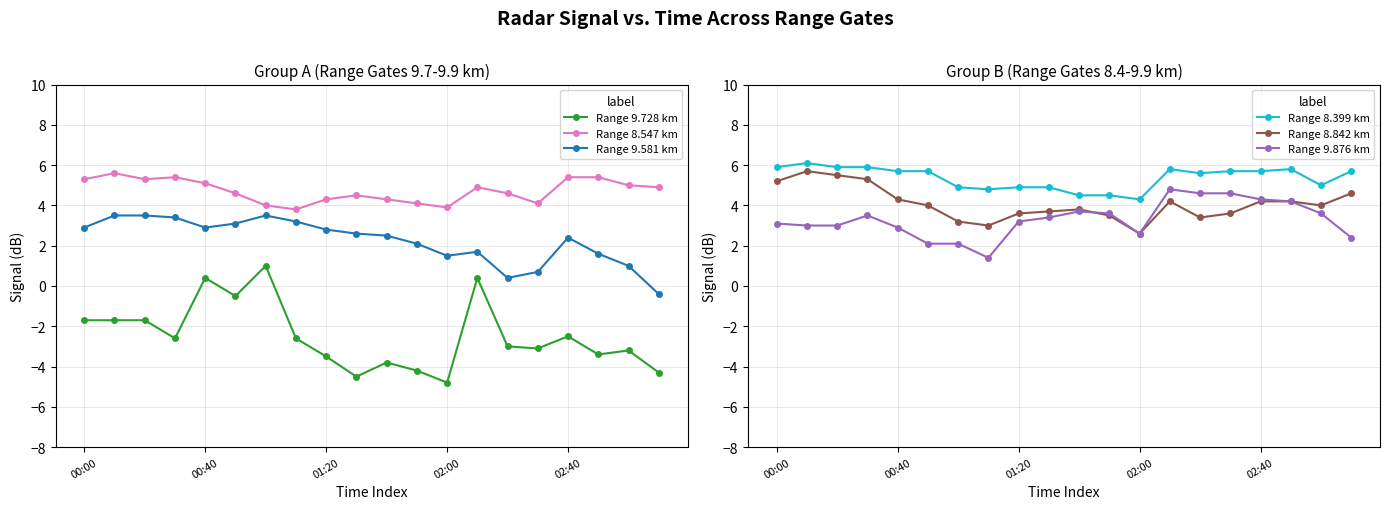

The value of Range 9.728 km at 02:40 is -0.6. True or false?

False